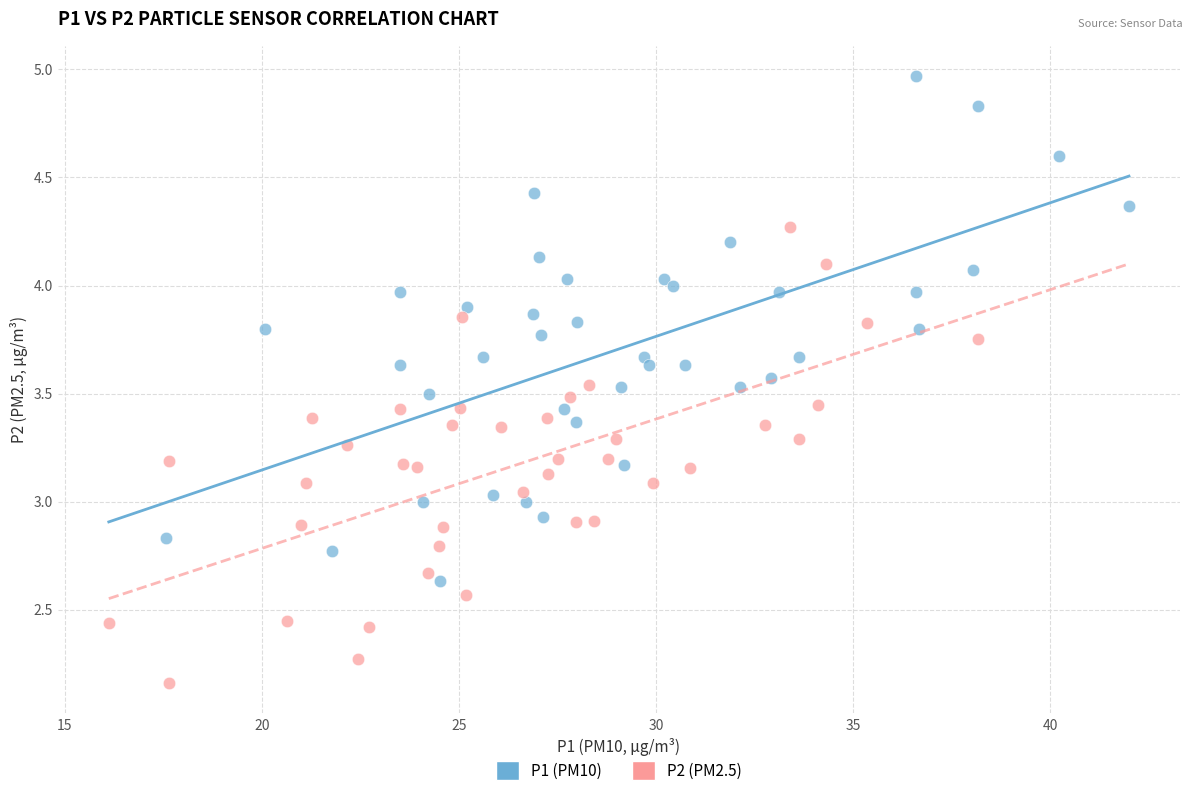

Which series has the widest spread of Y values?

P1 (PM10)